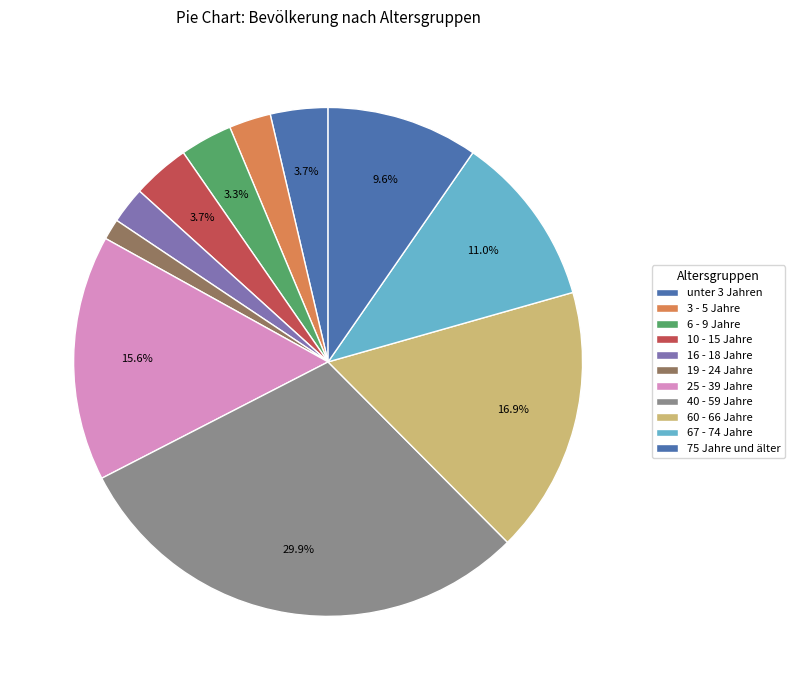

Is the sum of 3 - 5 Jahre and 6 - 9 Jahre greater than half?

No